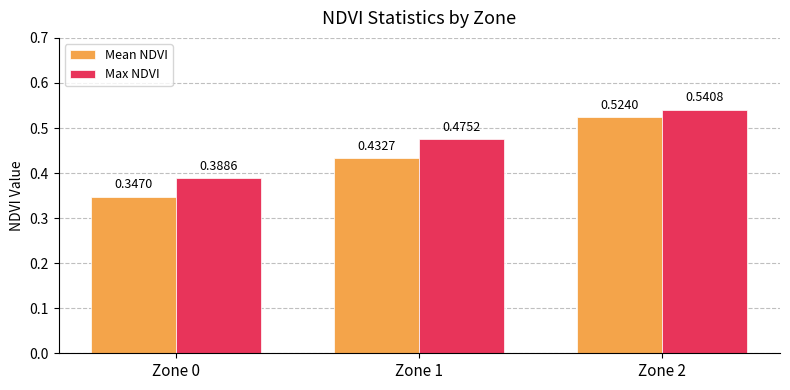

How many series are shown in this chart?

2